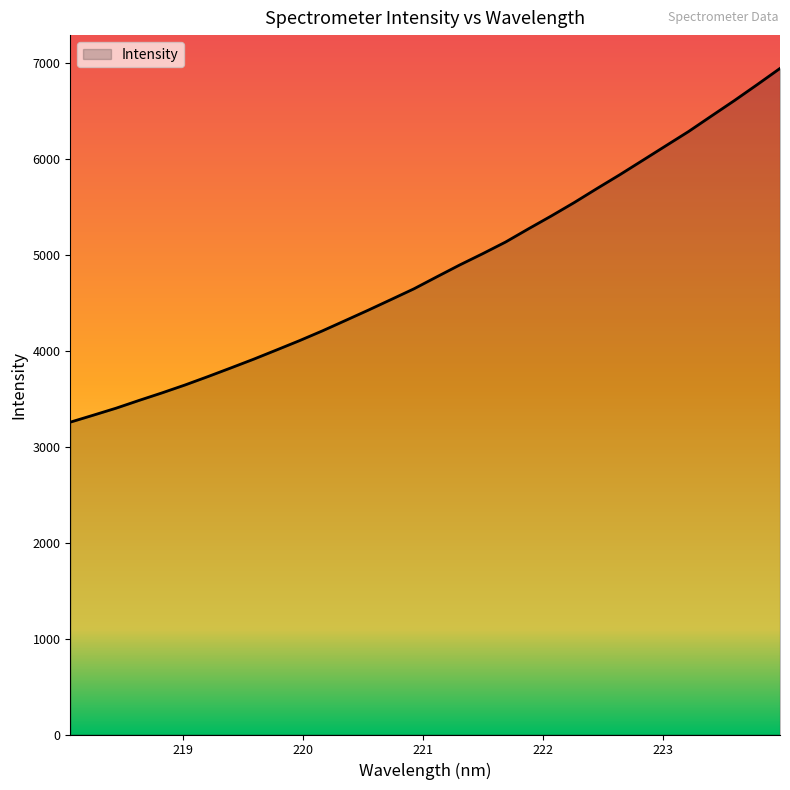

What is the difference between the maximum and minimum values?

3686.2